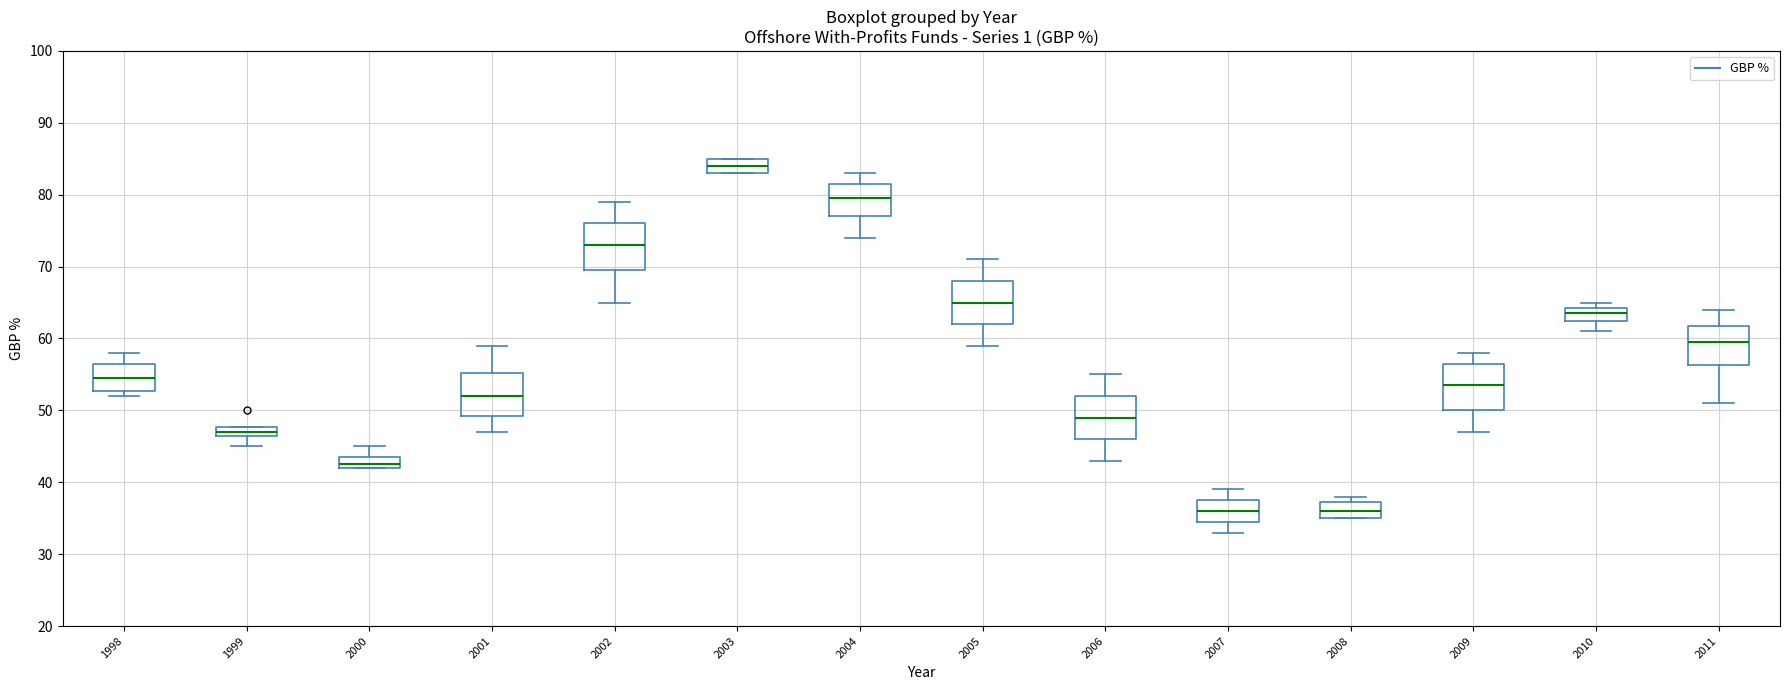

Which box has the highest median line?

2003